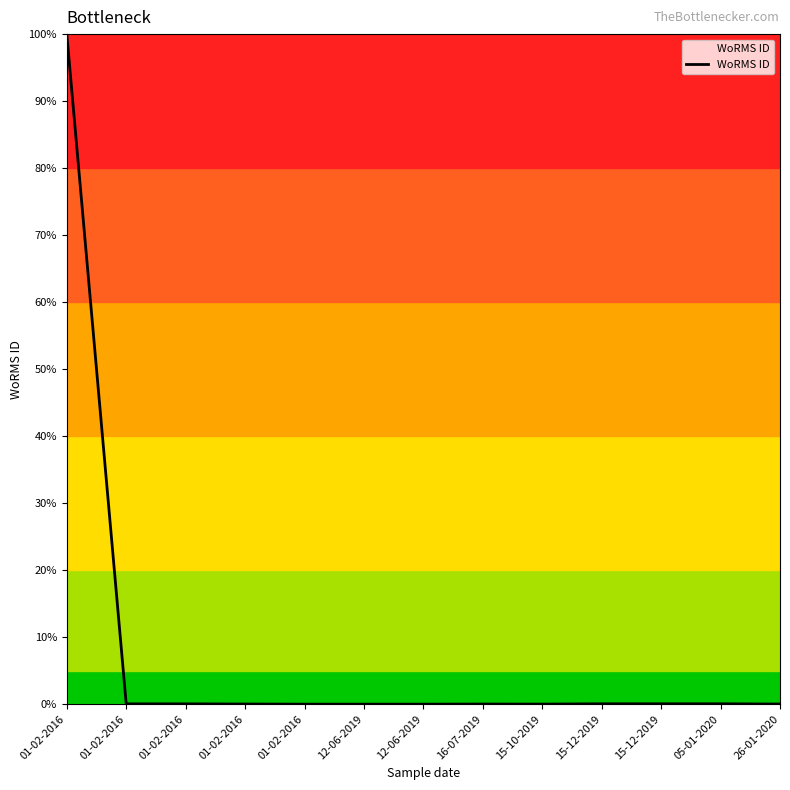

Is this an area chart (filled region under the line)?

Yes